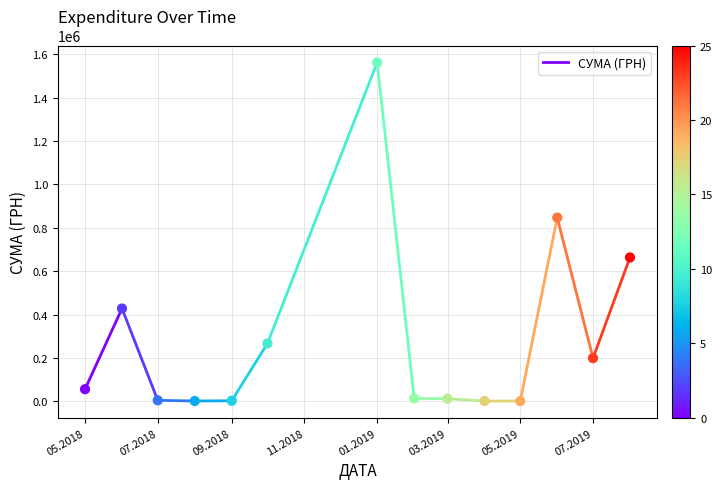

What Y value in the scatter plot is closest to 781760?

847005.2